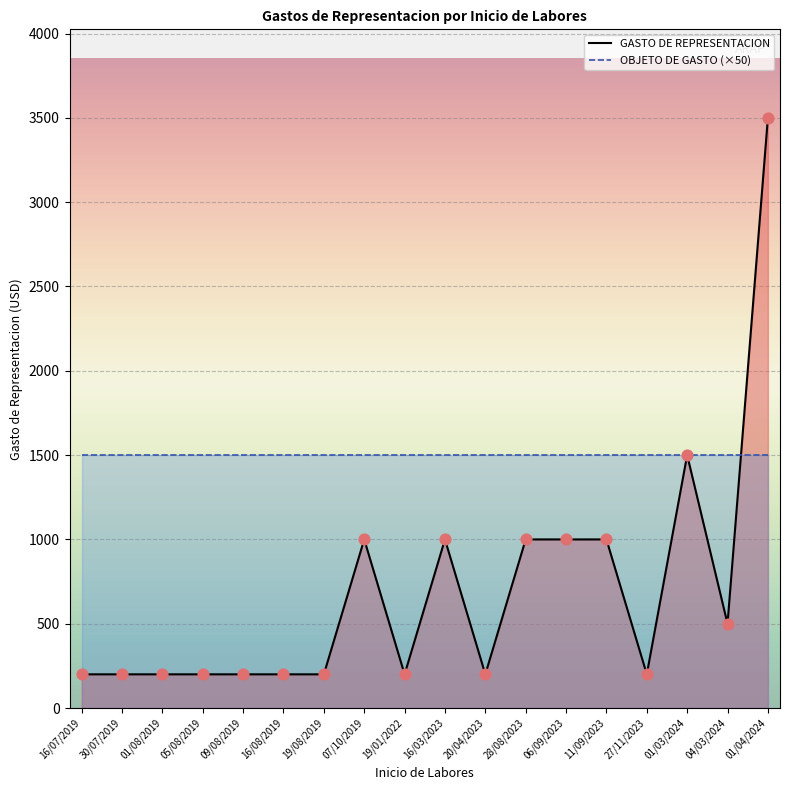

What are all the series names shown in the legend?

GASTO DE REPRESENTACION, OBJETO DE GASTO (×50)